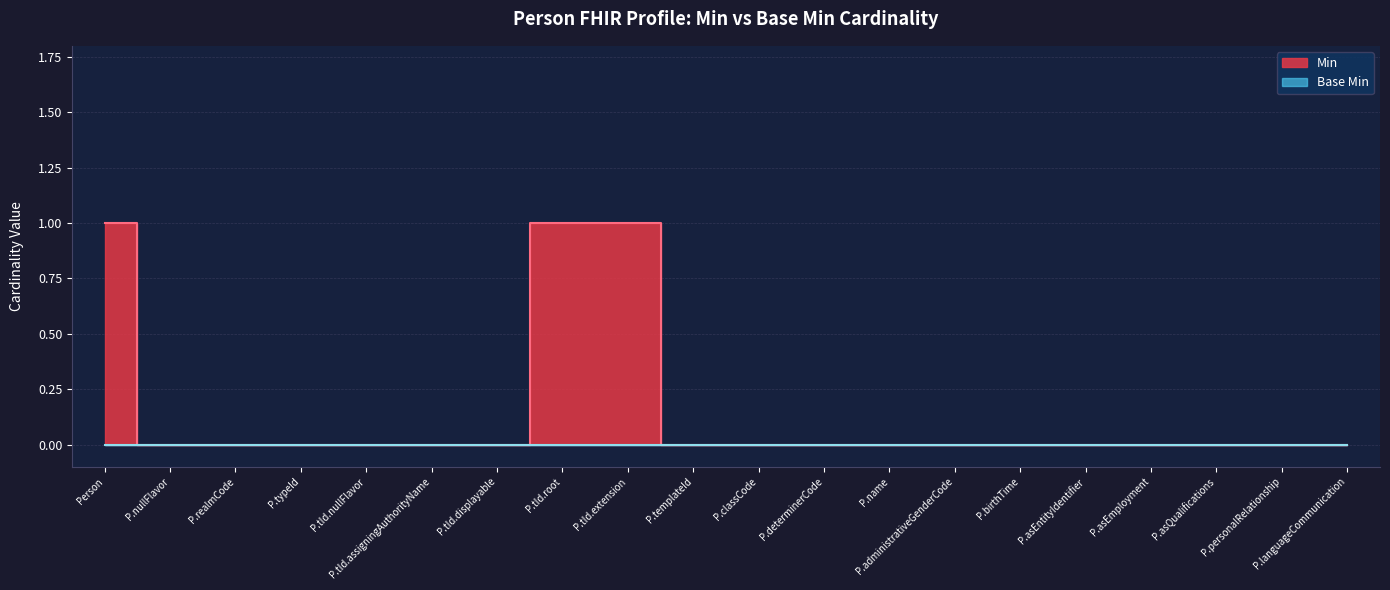

How many values are between 0 and 1?

20